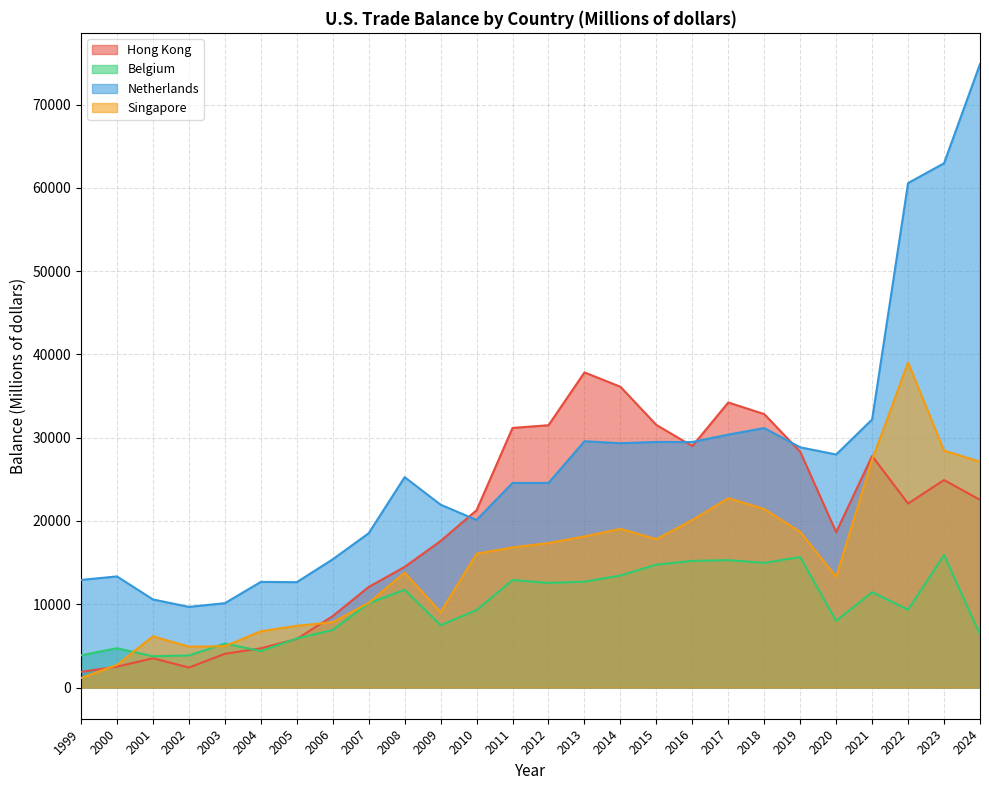

Reading left to right, list all the values displayed in this chart.

Hong Kong: 1999=1886	2000=2506	2001=3516	2002=2402	2003=4051	2004=4712	2005=5835	2006=8581	2007=12079	2008=14484	2009=17597	2010=21290	2011=31174	2012=31497	2013=37836	2014=36120	2015=31531	2016=28996	2017=34230	2018=32833	2019=28319	2020=18654	2021=27803	2022=22093	2023=24922	2024=22539
Belgium: 1999=3871	2000=4723	2001=3757	2002=3856	2003=5279	2004=4384	2005=5886	2006=6919	2007=10117	2008=11741	2009=7488	2010=9297	2011=12914	2012=12562	2013=12713	2014=13452	2015=14759	2016=15205	2017=15301	2018=14967	2019=15673	2020=8015	2021=11457	2022=9350	2023=15926	2024=6372
Netherlands: 1999=12925	2000=13343	2001=10579	2002=9688	2003=10132	2004=12687	2005=12654	2006=15401	2007=18533	2008=25262	2009=21956	2010=20119	2011=24568	2012=24567	2013=29573	2014=29340	2015=29487	2016=29485	2017=30373	2018=31155	2019=28847	2020=27981	2021=32189	2022=60571	2023=62954	2024=74867
Singapore: 1999=1143	2000=2720	2001=6156	2002=4906	2003=4967	2004=6761	2005=7415	2006=7843	2007=10182	2008=13799	2009=9053	2010=16075	2011=16822	2012=17355	2013=18143	2014=19054	2015=17817	2016=20119	2017=22735	2018=21441	2019=18690	2020=13302	2021=27361	2022=39026	2023=28450	2024=27113